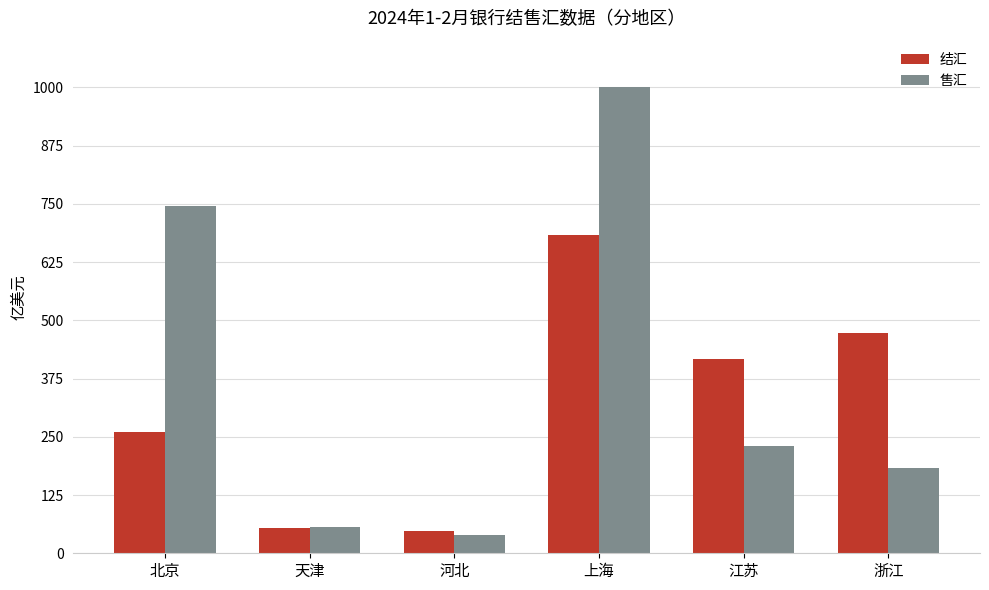

What are all the series names shown in the legend?

结汇, 售汇